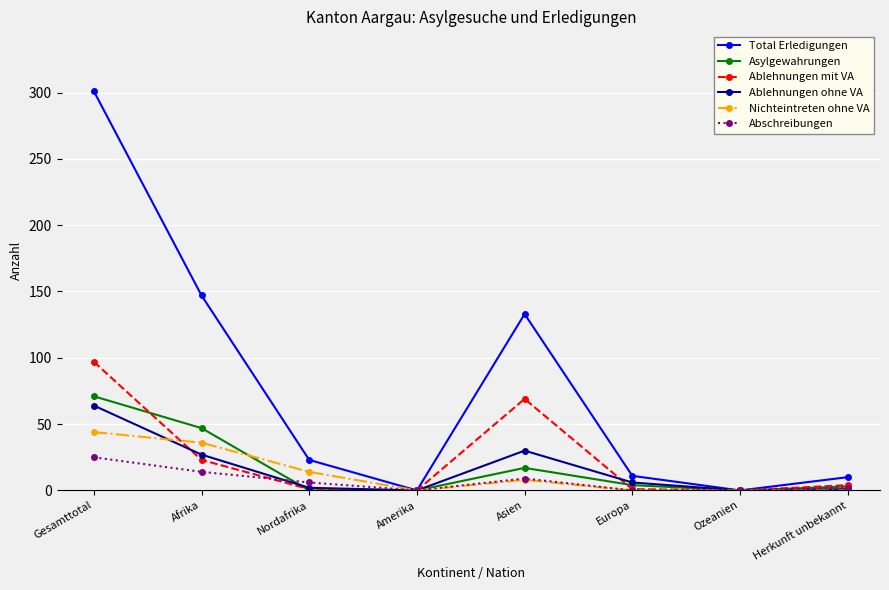

What is the label of the 7th point from the left?

Ozeanien